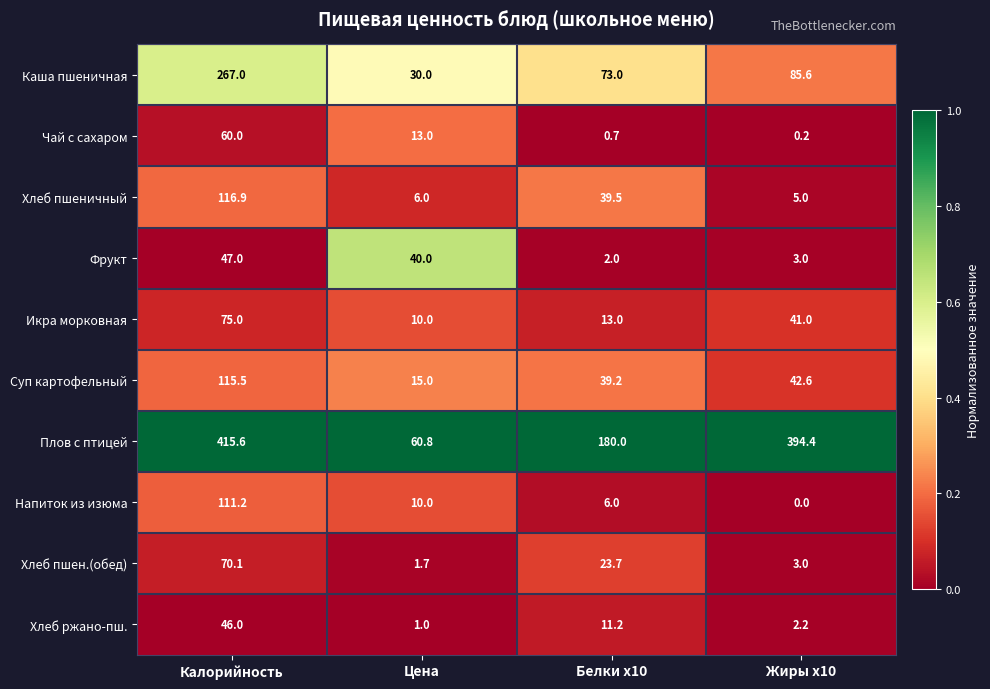

What is the difference between the maximum and second lowest values in the Хлеб ржано-пш. series?

43.8